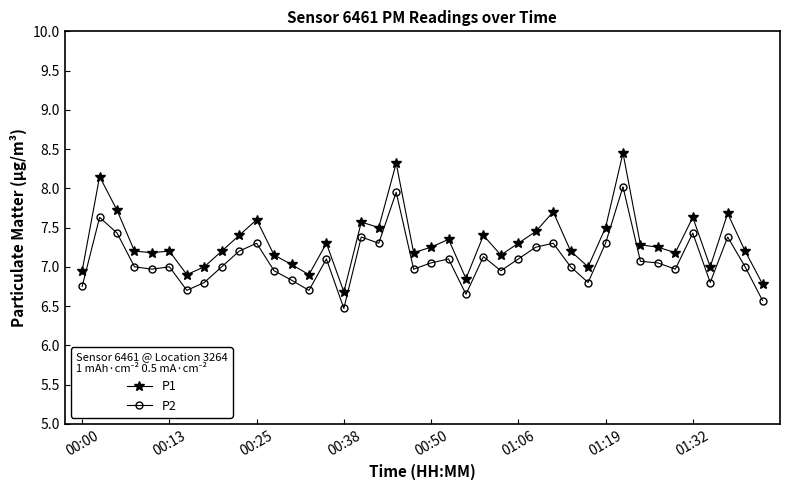

What is the minimum value shown in the chart?

6.5